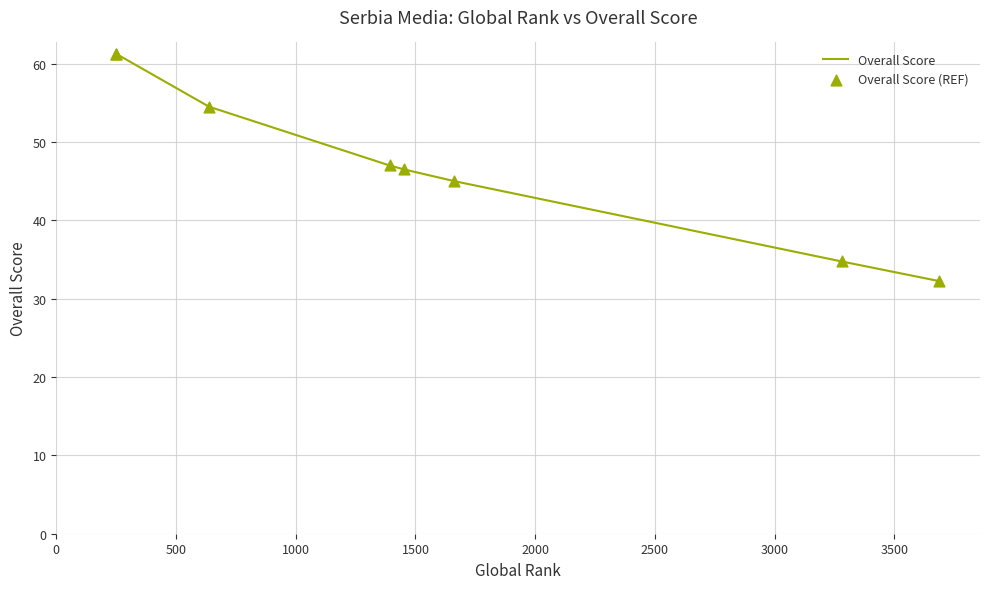

Which series contains the lowest Y value?

Overall Score